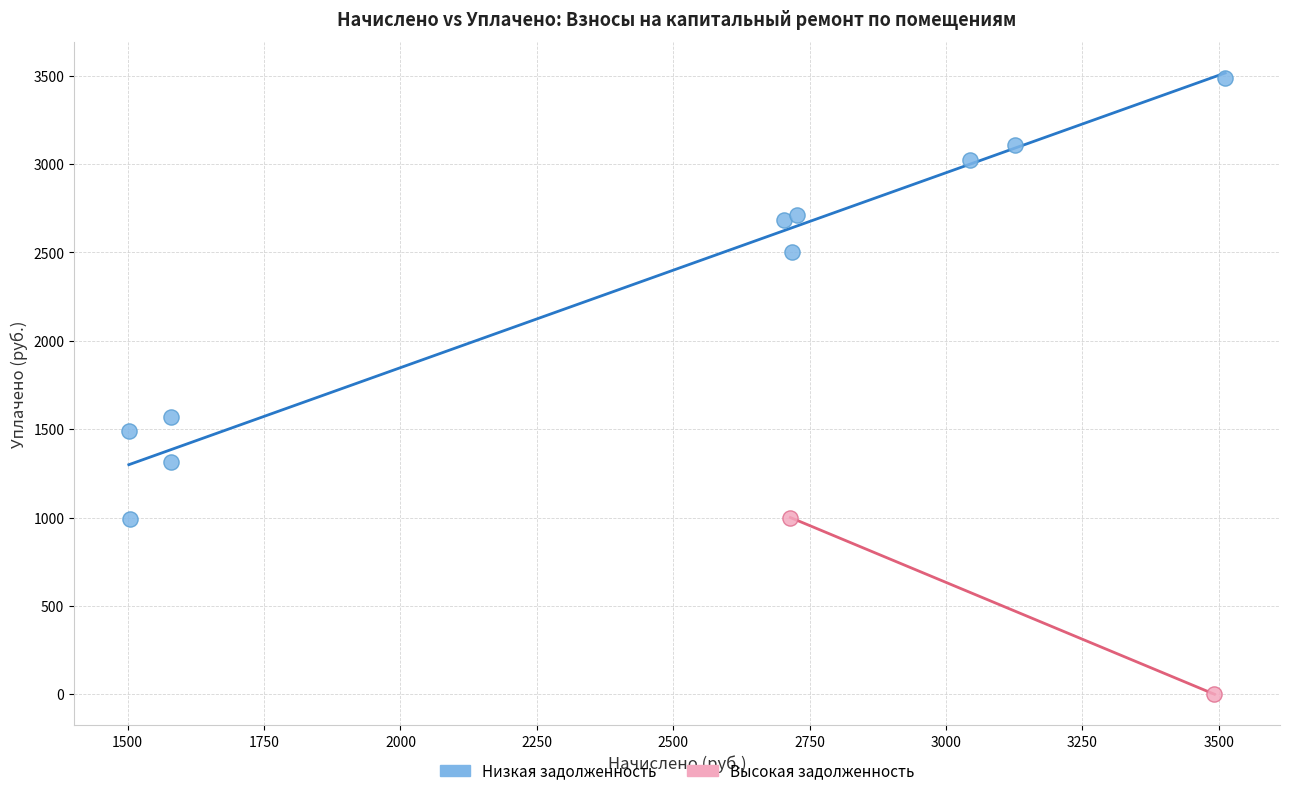

Which series has the widest spread of Y values?

Низкая задолженность